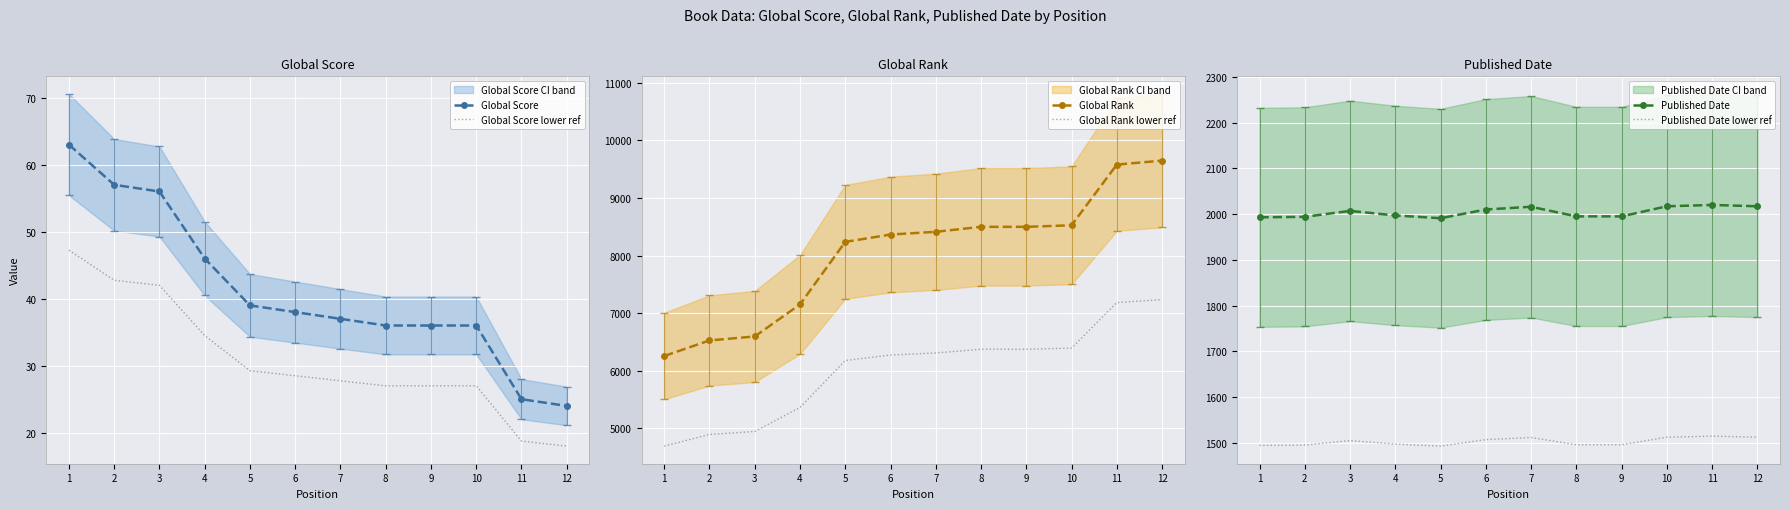

What is the lowest value of the Global Rank lower ref series?

4693.5